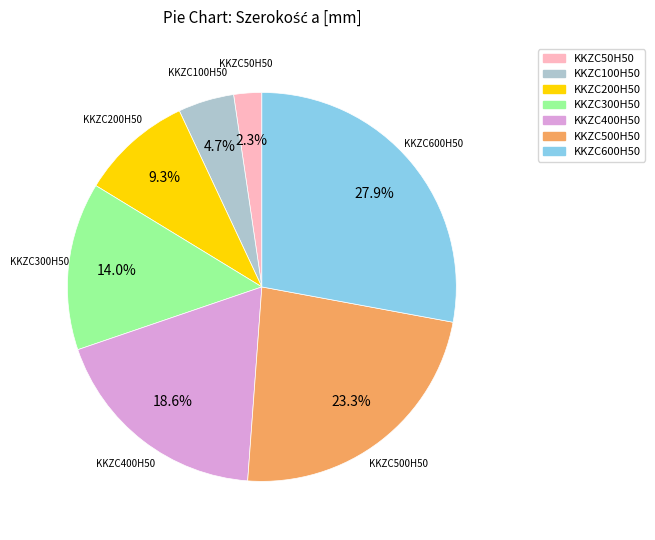

Is there any slice that represents more than half of the pie?

No